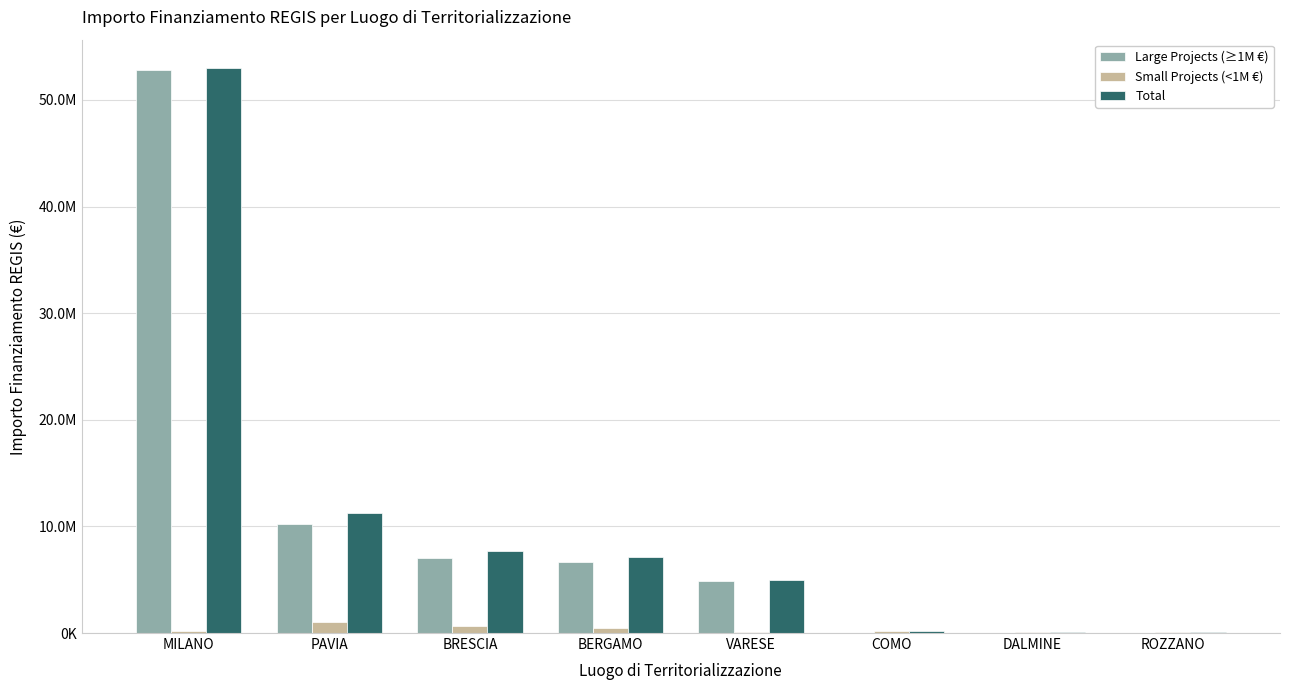

Reading right to left, what are all the values shown in this chart?

Large Projects (≥1M €): 0.0	0.0	0.0	4863405.0	6664665.0	7024917.0	10267188.0	52776945.0
Small Projects (<1M €): 62062.4	114188.1	208762.7	93652.0	477753.8	682502.5	996694.0	230008.7
Total: 62062.4	114188.1	208762.7	4957057.0	7142418.8	7707419.5	11263882.0	53006953.7